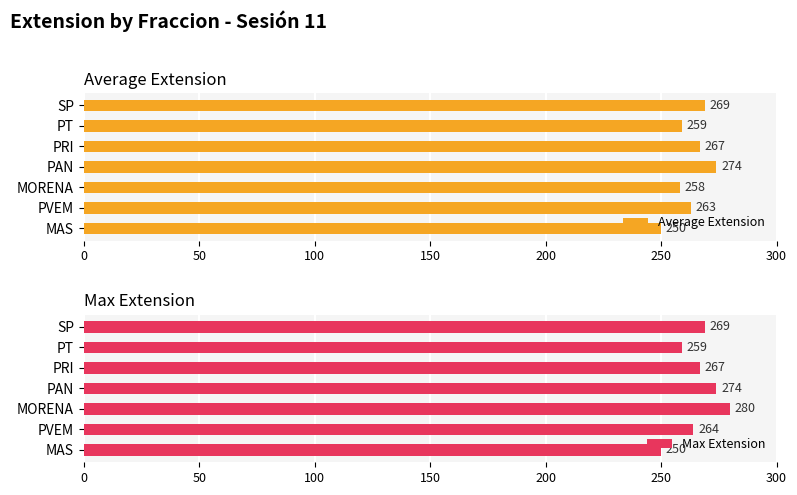

How many bars are there in total?

14